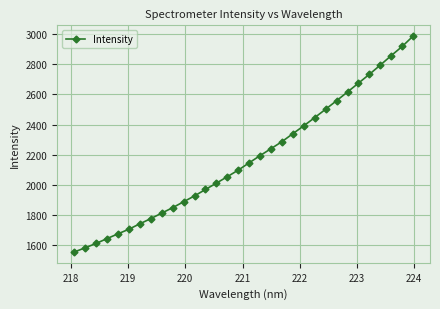

How many data points does each series have?

32